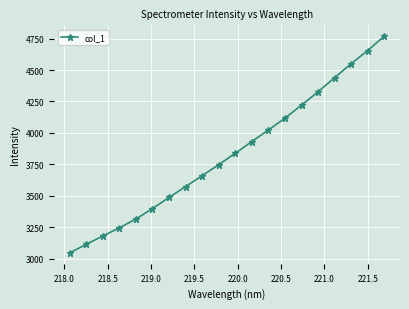

What is the greatest value displayed?

4768.9